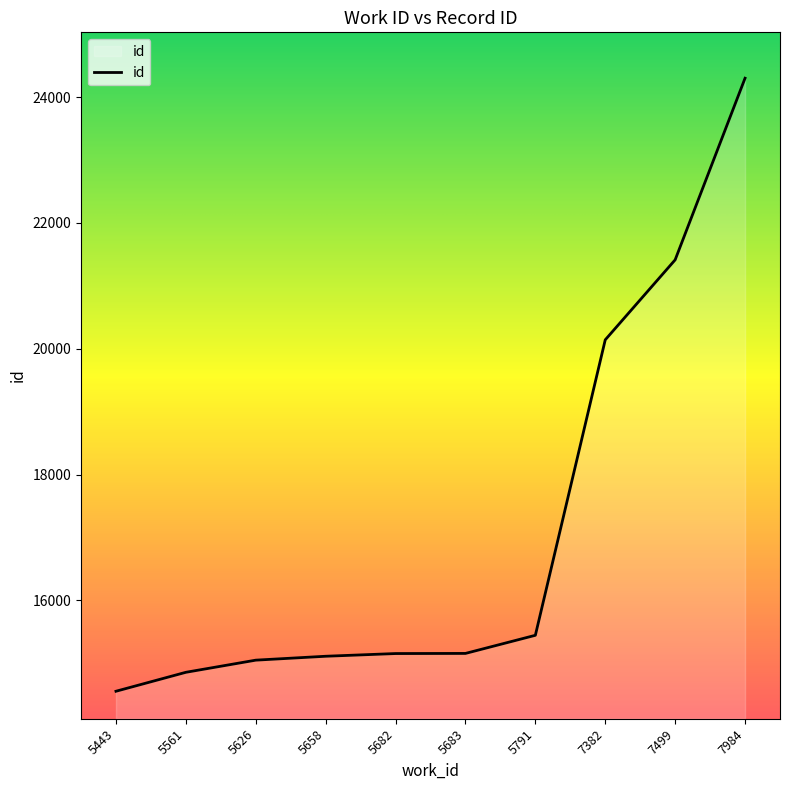

At which label is the value closest to 19428?

7382